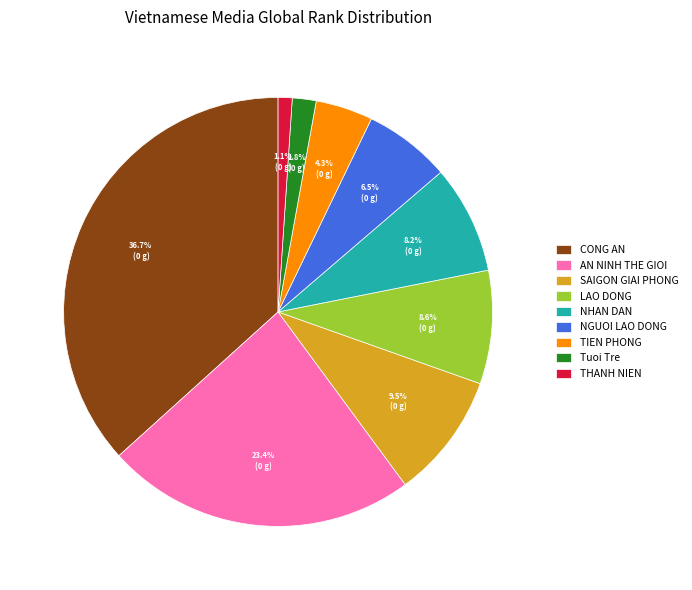

How many segments does this pie chart have?

9